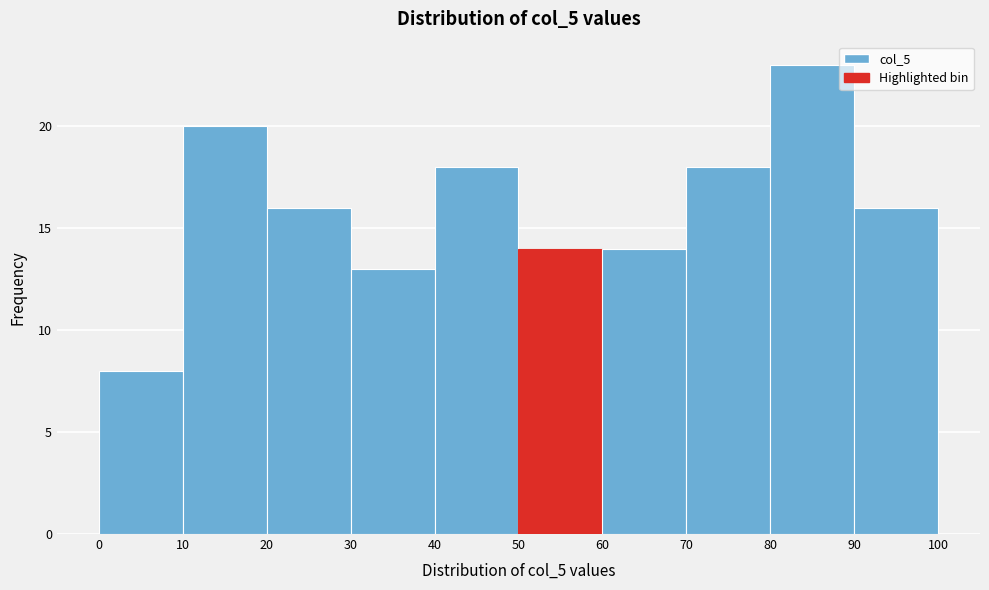

Reading left to right, list every bar in this chart as the range it spans on the x-axis followed by its height. The values are not printed on the chart, so give them approximately, as read against the axis.

0 to 10: 8
10 to 20: 20
20 to 30: 16
30 to 40: 13
40 to 50: 18
50 to 60: 14
60 to 70: 14
70 to 80: 18
80 to 90: 23
90 to 100: 16